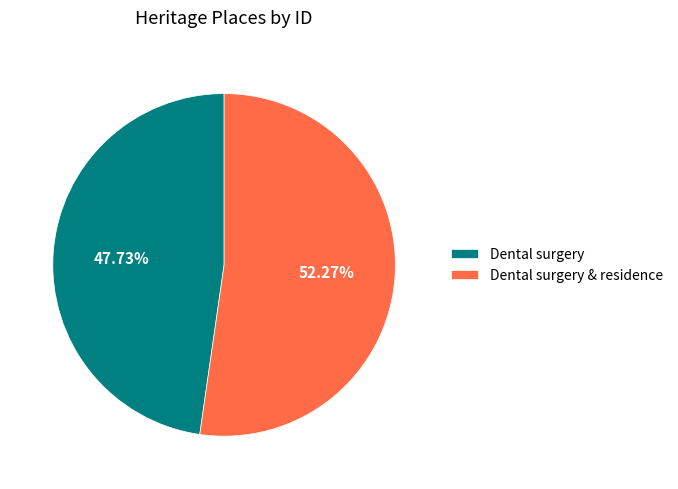

To the nearest percent, what is the difference between the largest and smallest slice percentages?

5%